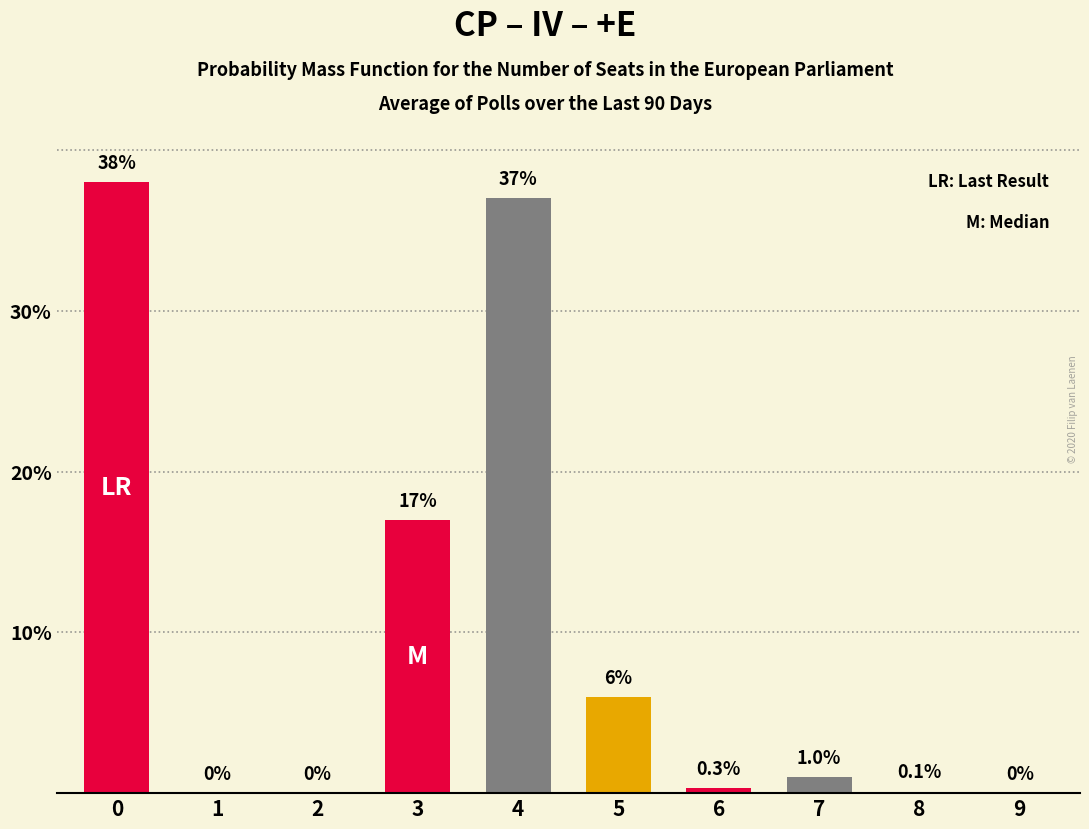

What is the maximum value shown in the chart?

38.0